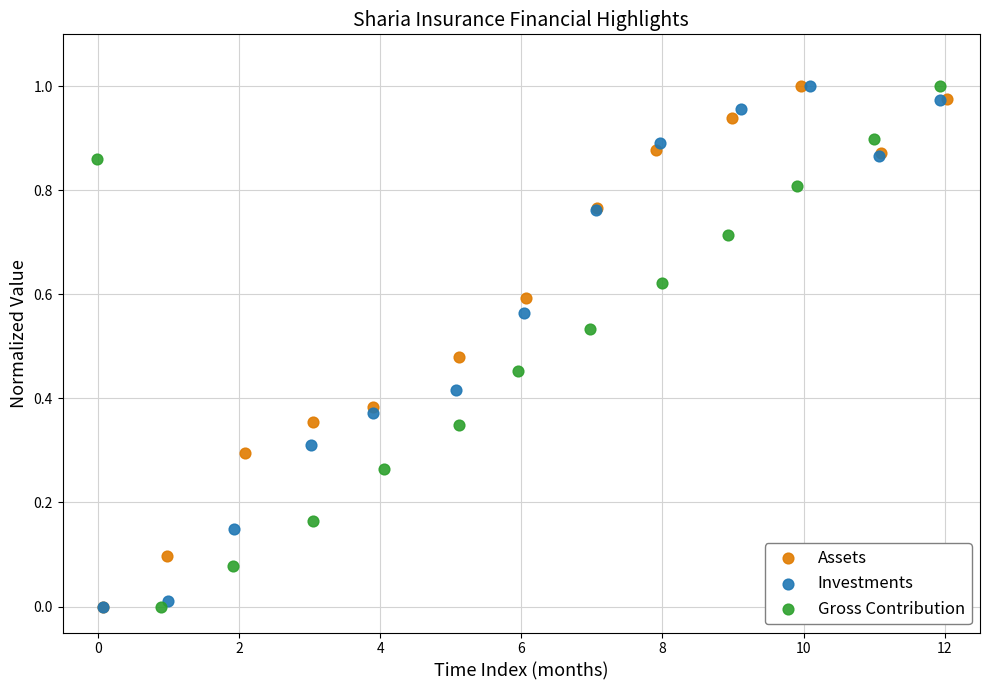

What are all the series names shown in the legend?

Assets, Investments, Gross Contribution